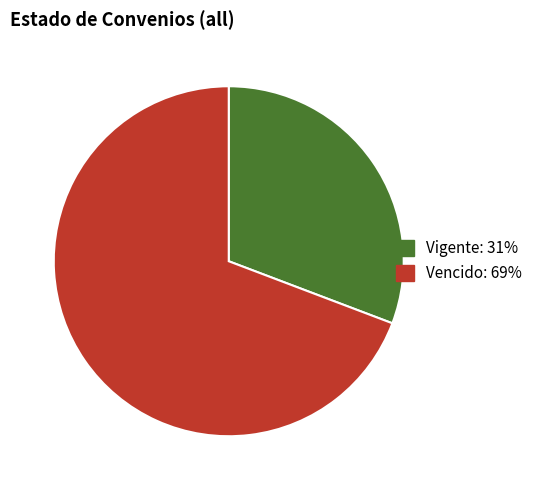

Is there any slice that represents more than half of the pie?

Yes